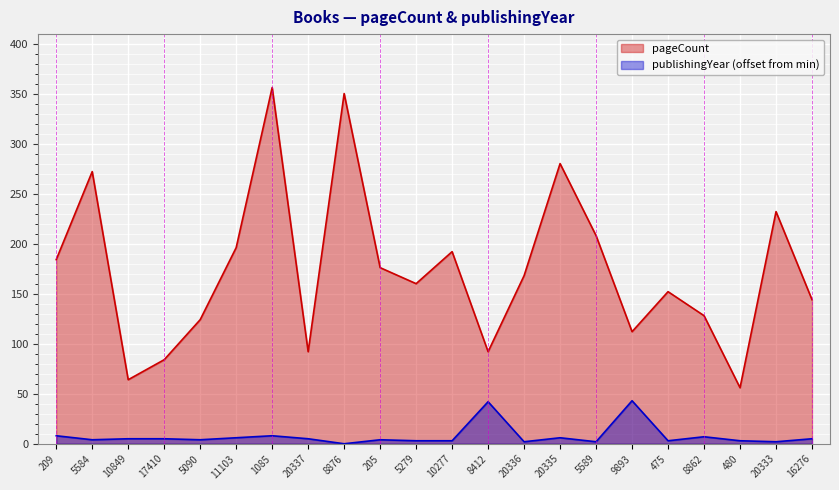

Rank the series by their maximum value, from highest to lowest.

pageCount, publishingYear (offset from min)